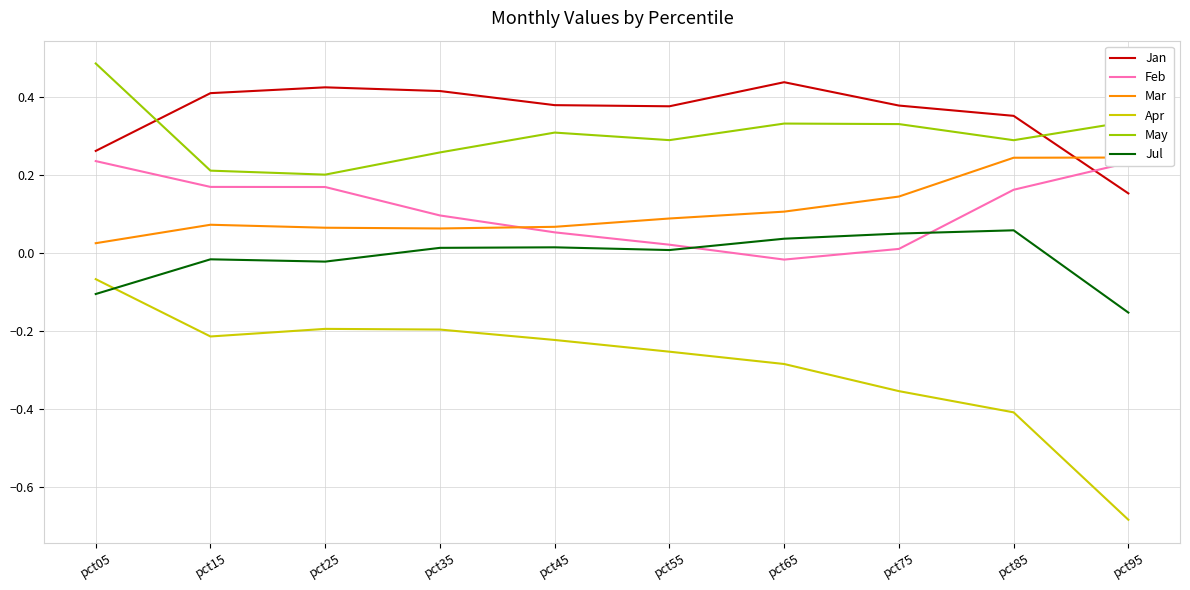

What is the sum of all Jul values?

-0.1